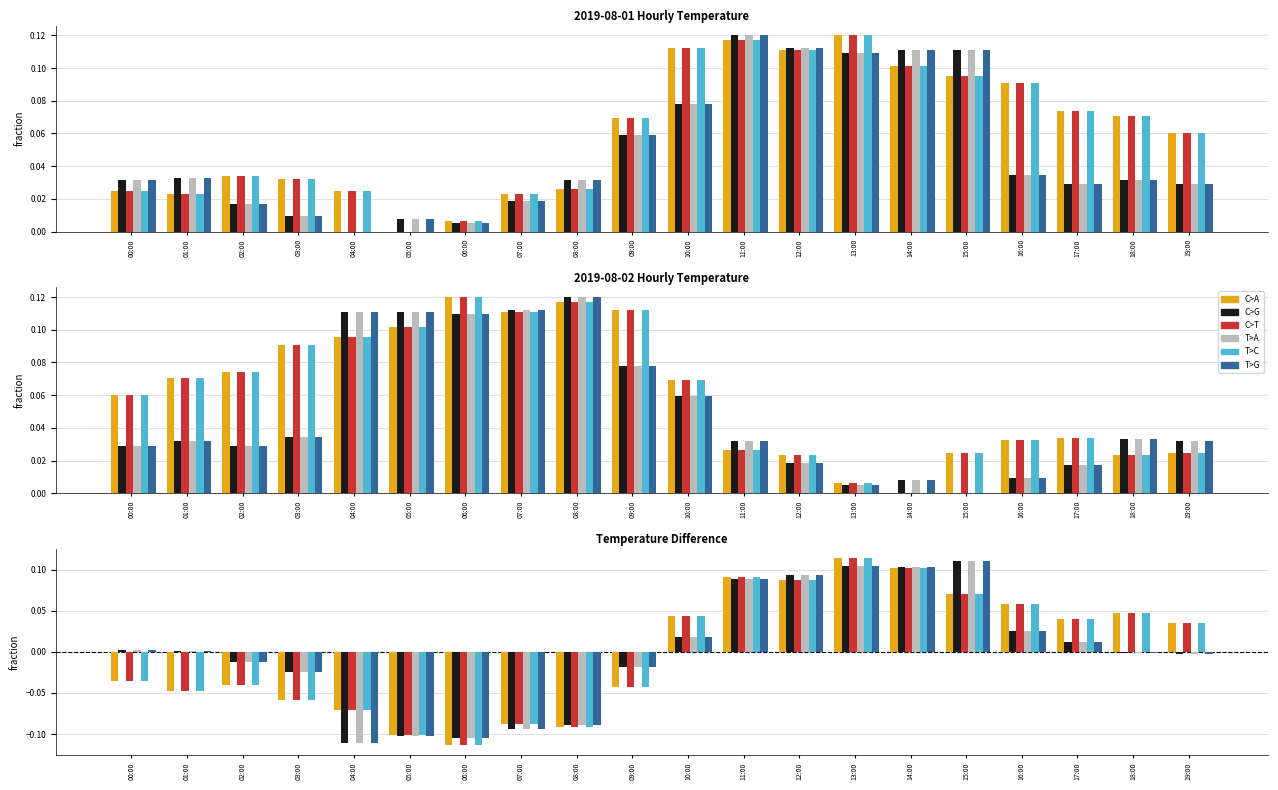

Reading left to right, extract all data points from this chart.

C>A: -0.0	-0.0	-0.0	-0.1	-0.1	-0.1	-0.1	-0.1	-0.1	-0.0	0.0	0.1	0.1	0.1	0.1	0.1	0.1	0.0	0.0	0.0
C>G: 0.0	0.0	-0.0	-0.0	-0.1	-0.1	-0.1	-0.1	-0.1	-0.0	0.0	0.1	0.1	0.1	0.1	0.1	0.0	0.0	-0.0	-0.0
C>T: -0.0	-0.0	-0.0	-0.1	-0.1	-0.1	-0.1	-0.1	-0.1	-0.0	0.0	0.1	0.1	0.1	0.1	0.1	0.1	0.0	0.0	0.0
T>A: 0.0	0.0	-0.0	-0.0	-0.1	-0.1	-0.1	-0.1	-0.1	-0.0	0.0	0.1	0.1	0.1	0.1	0.1	0.0	0.0	-0.0	-0.0
T>C: -0.0	-0.0	-0.0	-0.1	-0.1	-0.1	-0.1	-0.1	-0.1	-0.0	0.0	0.1	0.1	0.1	0.1	0.1	0.1	0.0	0.0	0.0
T>G: 0.0	0.0	-0.0	-0.0	-0.1	-0.1	-0.1	-0.1	-0.1	-0.0	0.0	0.1	0.1	0.1	0.1	0.1	0.0	0.0	-0.0	-0.0